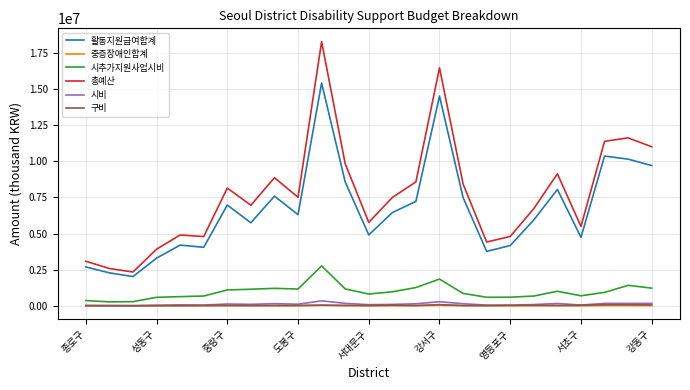

True or false: 활동지원급여합계 and 시비 intersect in this chart.

False